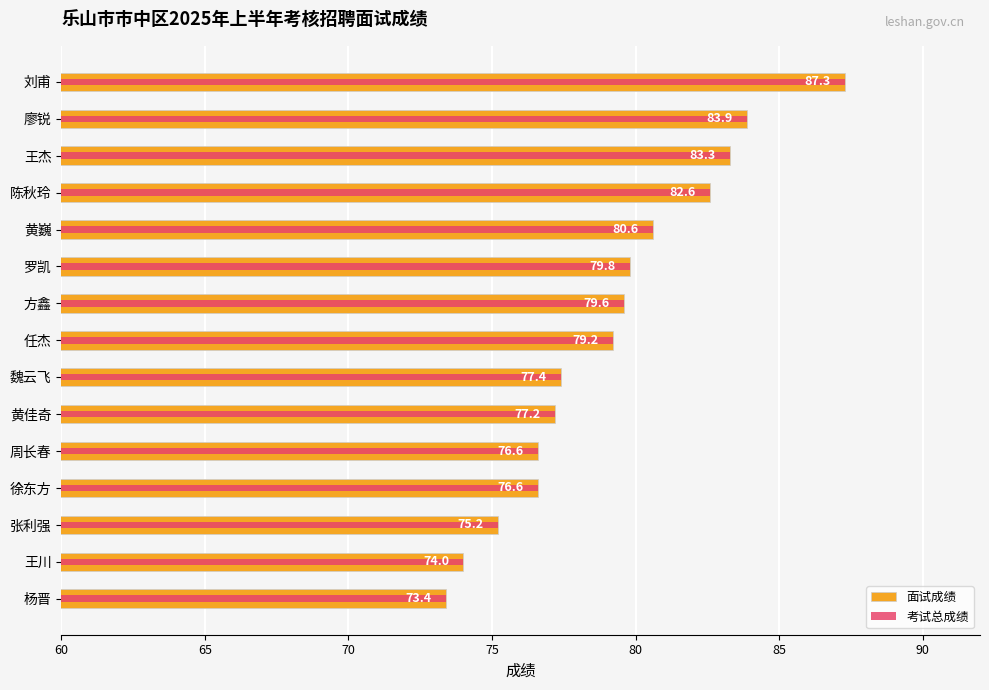

What is the difference between the second highest and minimum values in the 面试成绩 series?

10.5